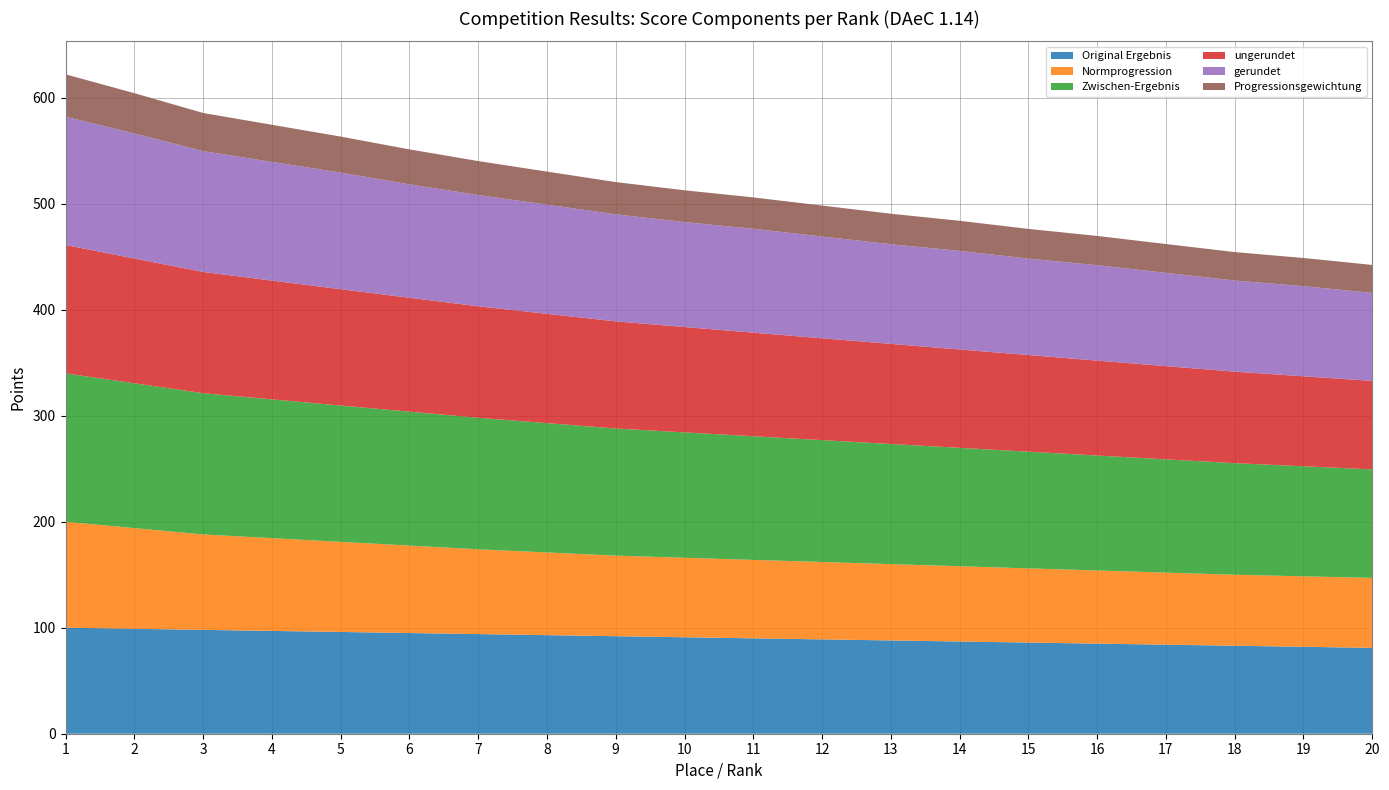

Reading left to right, extract all data points from this chart.

Original Ergebnis: 1=100.0	2=99.0	3=98.0	4=97.0	5=96.0	6=95.0	7=94.0	8=93.0	9=92.0	10=91.0	11=90.0	12=89.0	13=88.0	14=87.0	15=86.0	16=85.0	17=84.0	18=83.0	19=82.0	20=81.0
Normprogression: 1=100.0	2=95.0	3=90.0	4=87.5	5=85.0	6=82.5	7=80.0	8=78.0	9=76.0	10=75.0	11=74.0	12=73.0	13=72.0	14=71.0	15=70.0	16=69.0	17=68.0	18=67.0	19=66.5	20=66.0
Zwischen-Ergebnis: 1=140.0	2=136.6	3=133.3	4=130.9	5=128.6	6=126.3	7=124.1	8=122.0	9=120.0	10=118.3	11=116.6	12=115.0	13=113.3	14=111.7	15=110.1	16=108.5	17=106.8	18=105.2	19=103.8	20=102.4
ungerundet: 1=121.1	2=117.7	3=114.4	4=112.0	5=109.7	6=107.5	7=105.2	8=103.1	9=101.1	10=99.4	11=97.7	12=96.1	13=94.4	14=92.8	15=91.2	16=89.6	17=87.9	18=86.3	19=84.9	20=83.5
gerundet: 1=121.0	2=118.0	3=114.0	4=112.0	5=110.0	6=107.0	7=105.0	8=103.0	9=101.0	10=99.0	11=98.0	12=96.0	13=94.0	14=93.0	15=91.0	16=90.0	17=88.0	18=86.0	19=85.0	20=83.0
Progressionsgewichtung: 1=40.0	2=38.0	3=36.0	4=35.0	5=34.0	6=33.0	7=32.0	8=31.2	9=30.4	10=30.0	11=29.6	12=29.2	13=28.8	14=28.4	15=28.0	16=27.6	17=27.2	18=26.8	19=26.6	20=26.4